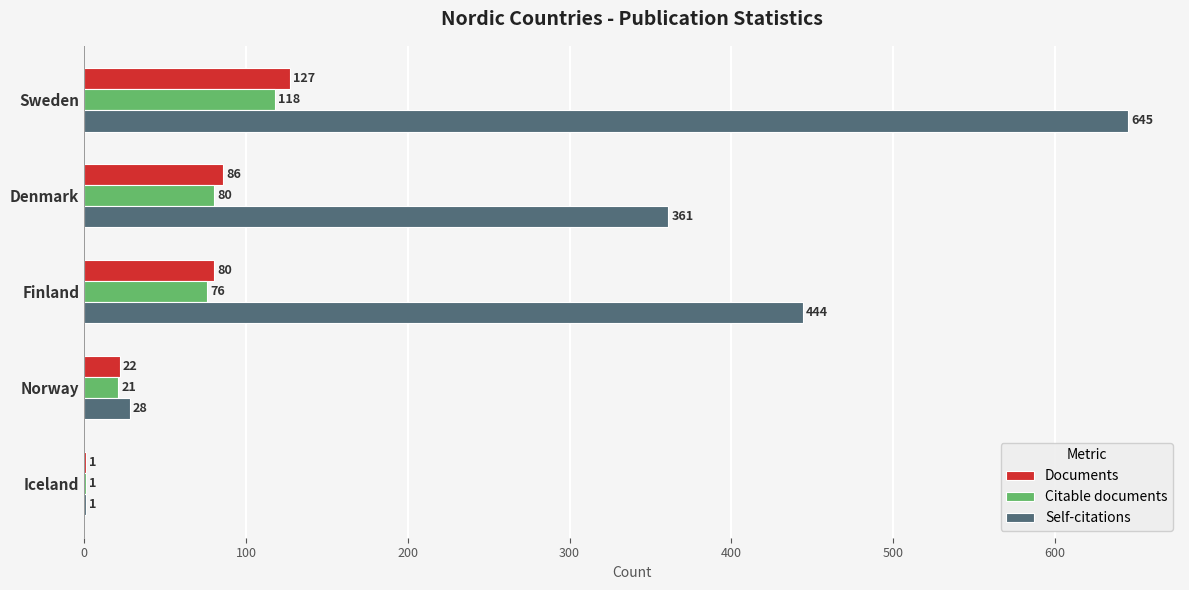

Which series changed the most between Finland and Norway?

Self-citations